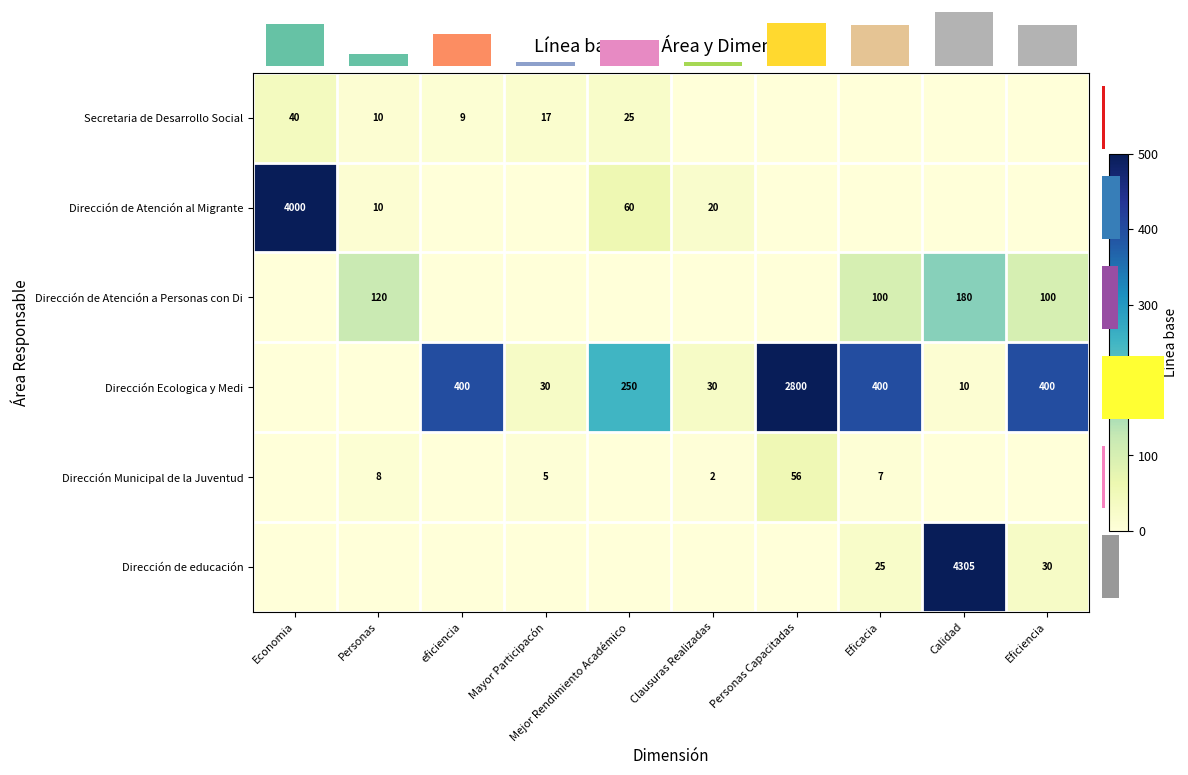

Is it true that Dirección Ecologica y Medi equals 250 at Mejor Rendimiento Académico?

True